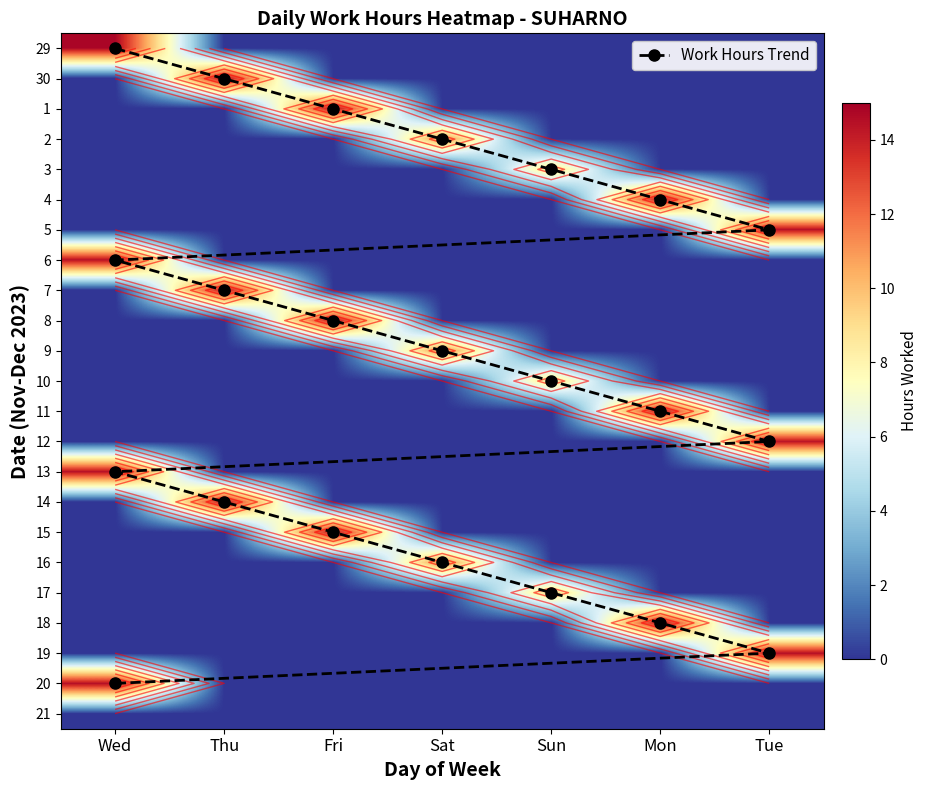

Is the value of 18 at Sun greater than the value of 8 at Sat?

No